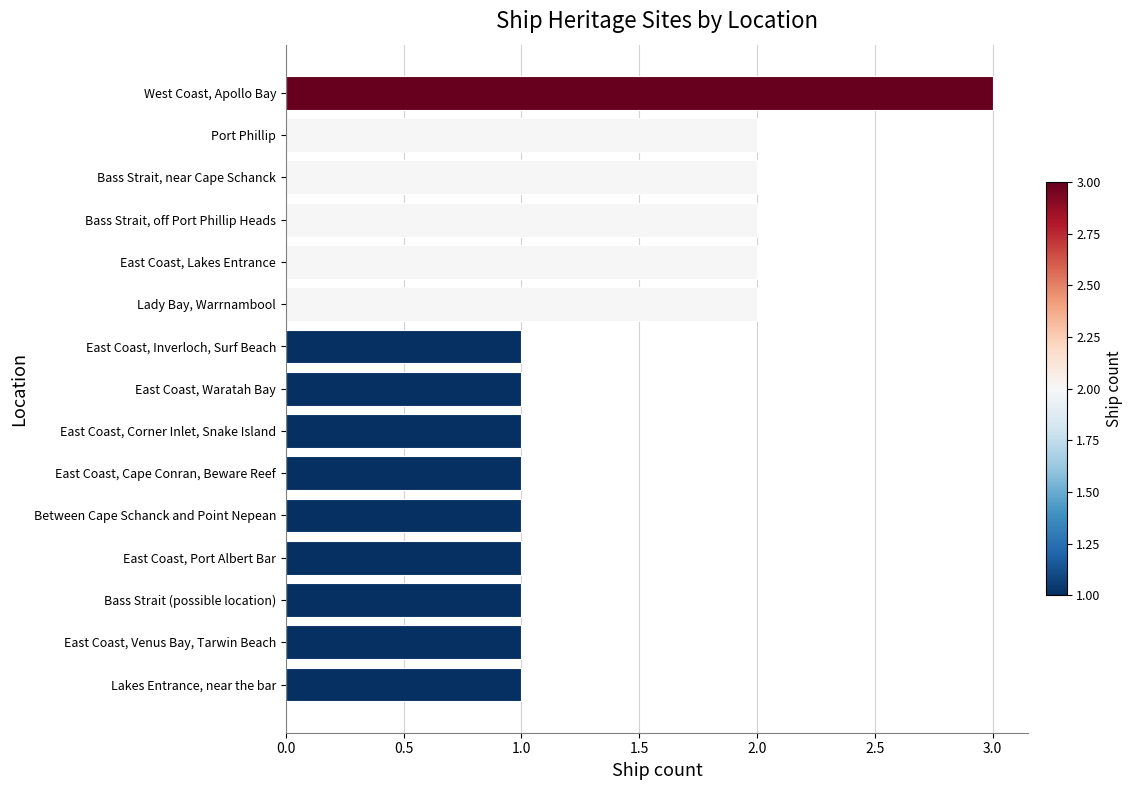

Is it true that the value at Bass Strait, off Port Phillip Heads is 4?

False